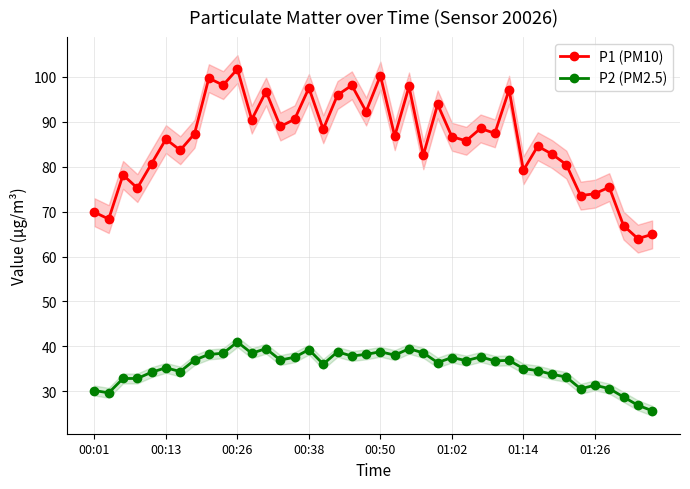

Rank the series by their average value, from highest to lowest.

P1 (PM10), P2 (PM2.5)